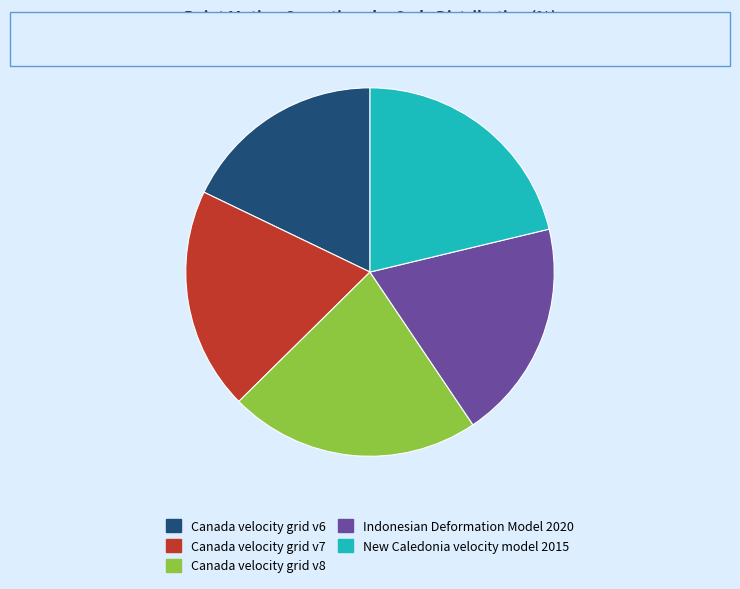

Do Canada velocity grid v7 and Canada velocity grid v6 together represent more than half of the pie?

No